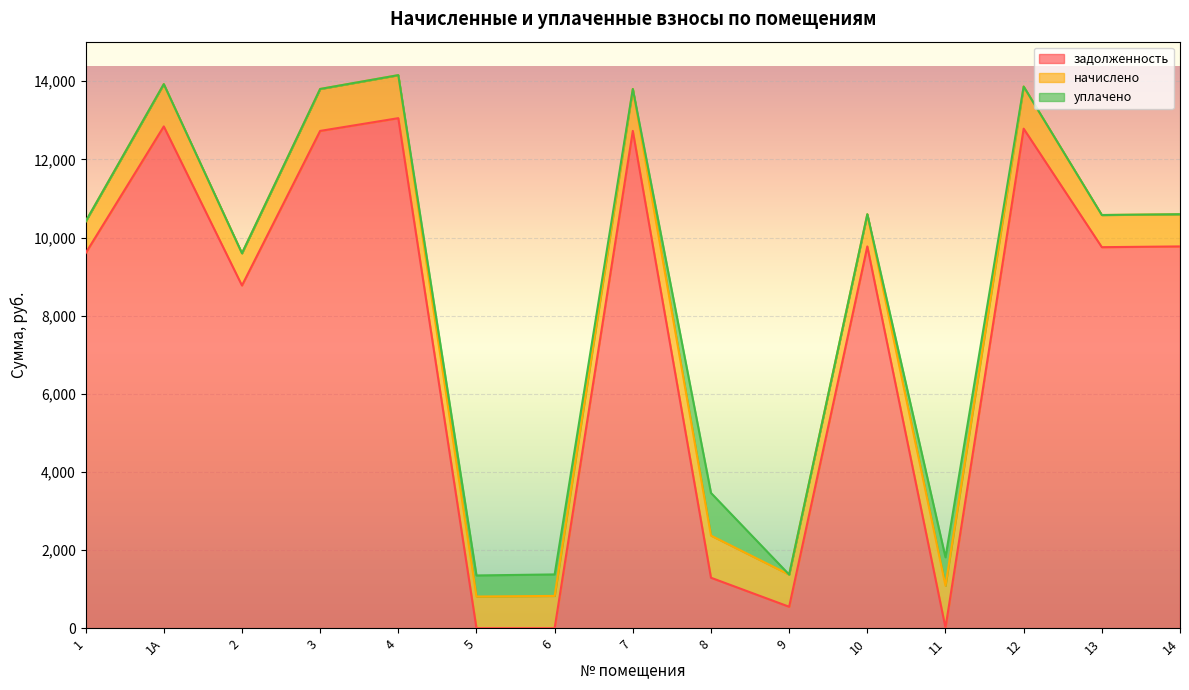

Between which two adjacent categories do уплачено and задолженность first intersect?

4 and 5